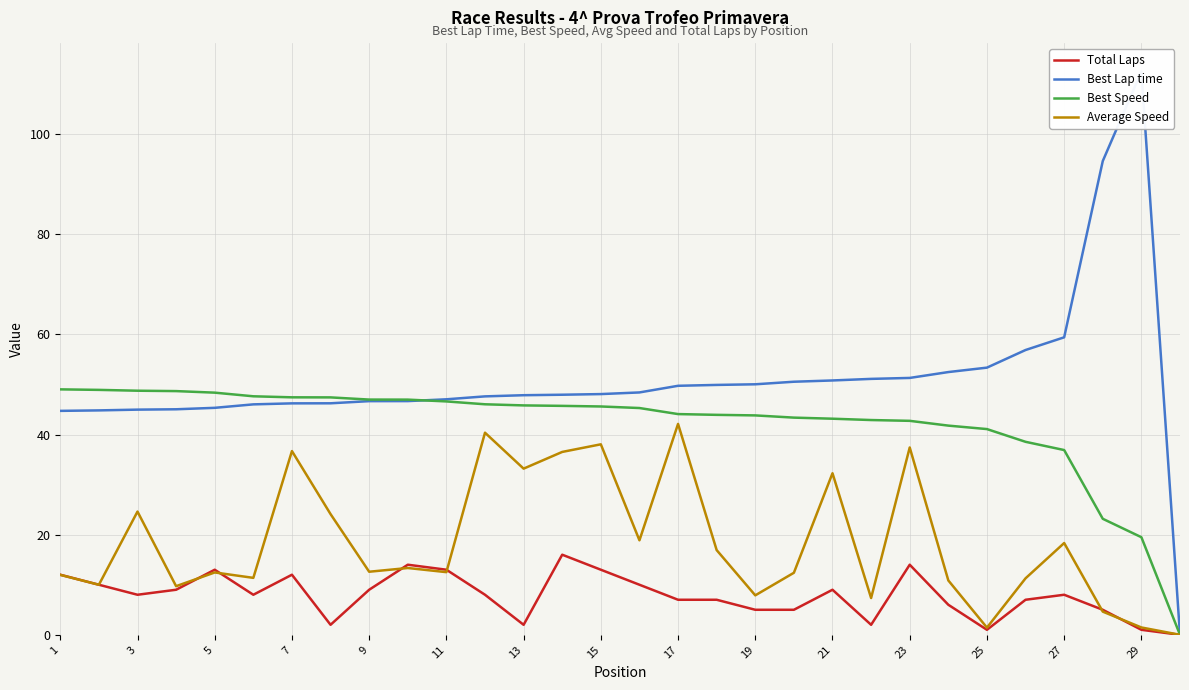

What is the value of the Best Lap time point at the 21st from the left?

50.8